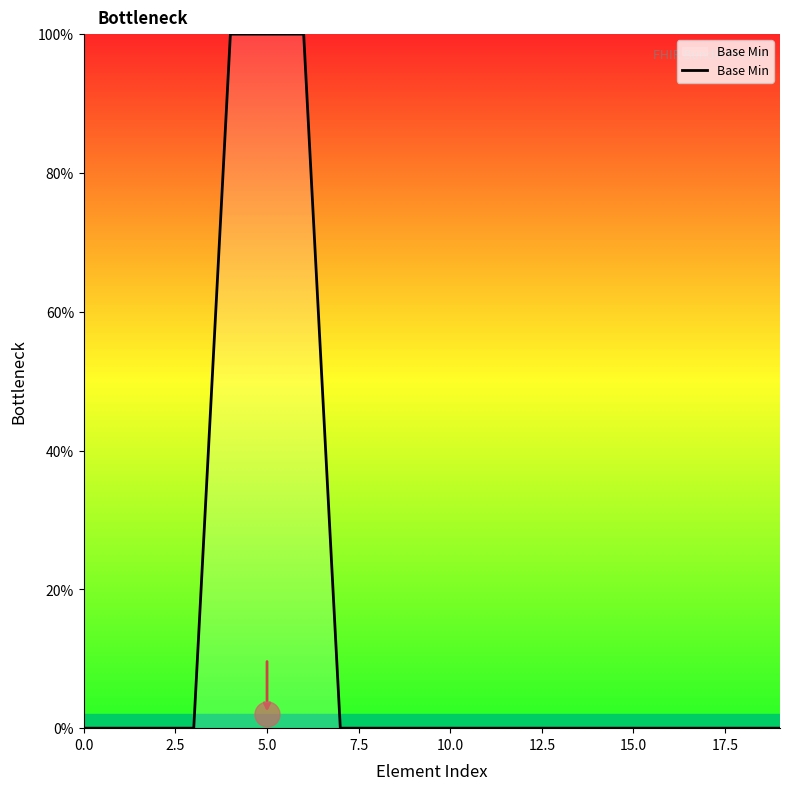

What is the difference between the maximum and minimum values?

100